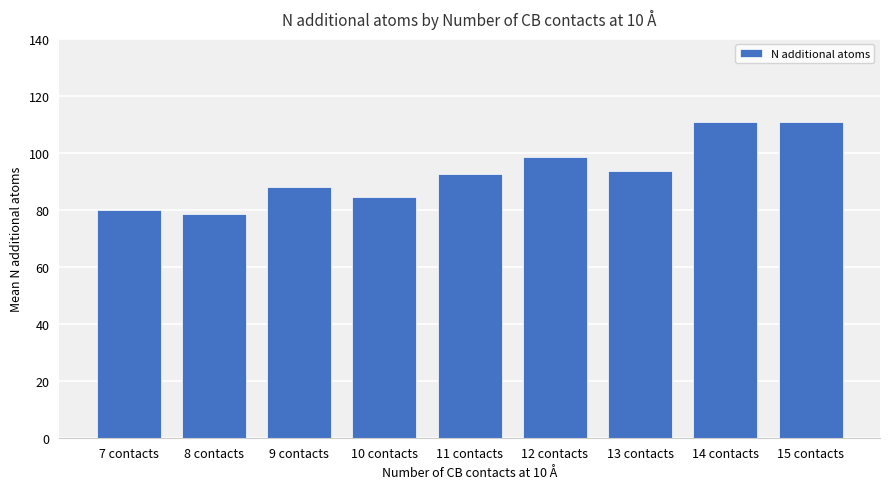

At which label does the data first exceed 92?

11 contacts